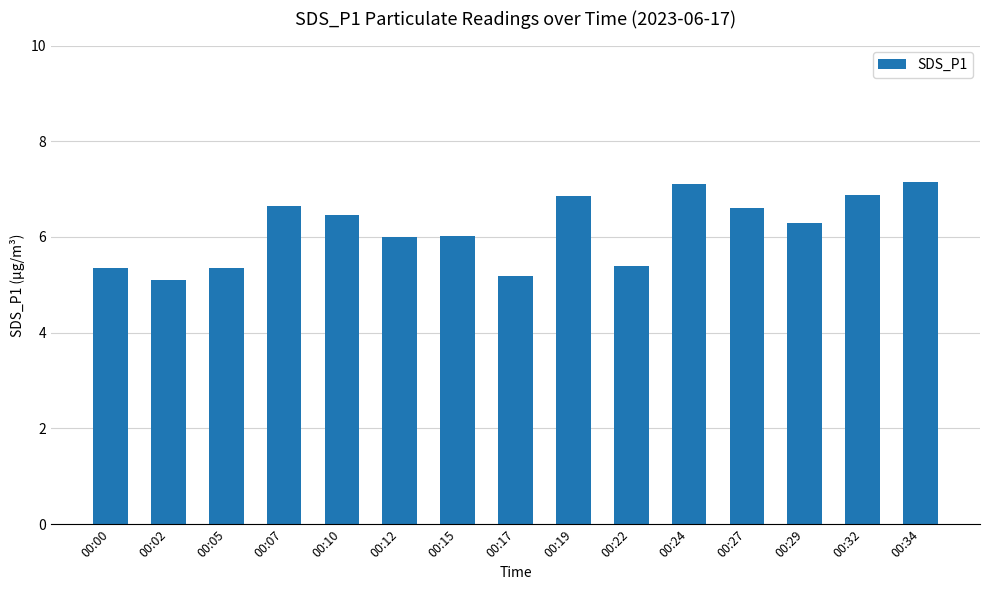

Which has a higher value, 00:34 or 00:22?

00:34